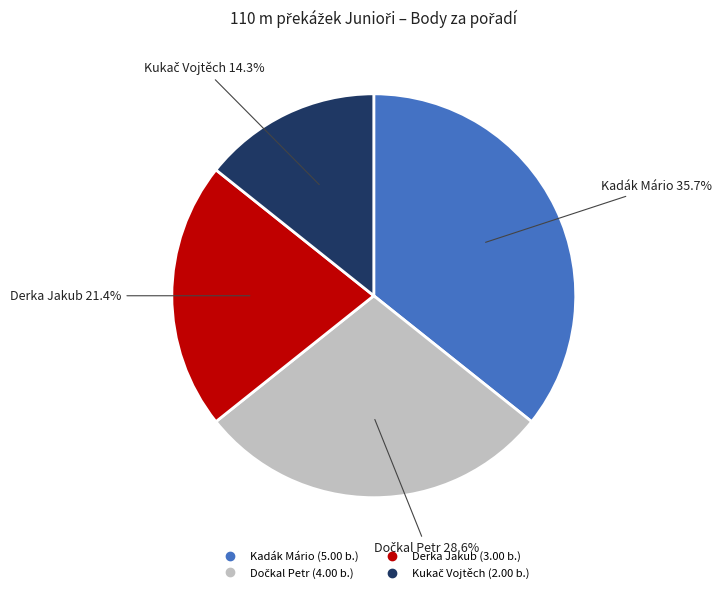

Which category has the biggest portion of the pie?

Kadák Mário